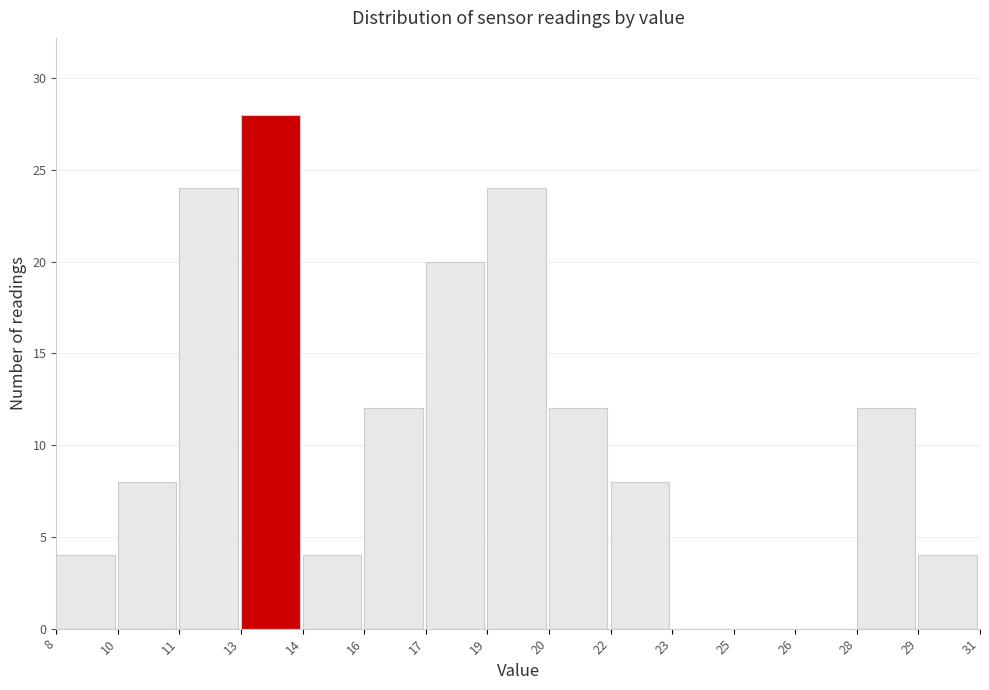

Reading right to left, what are all the values shown in this chart?

29=4	28=12	26=0	25=0	23=0	22=8	20=12	19=24	17=20	16=12	14=4	13=28	11=24	10=8	8=4